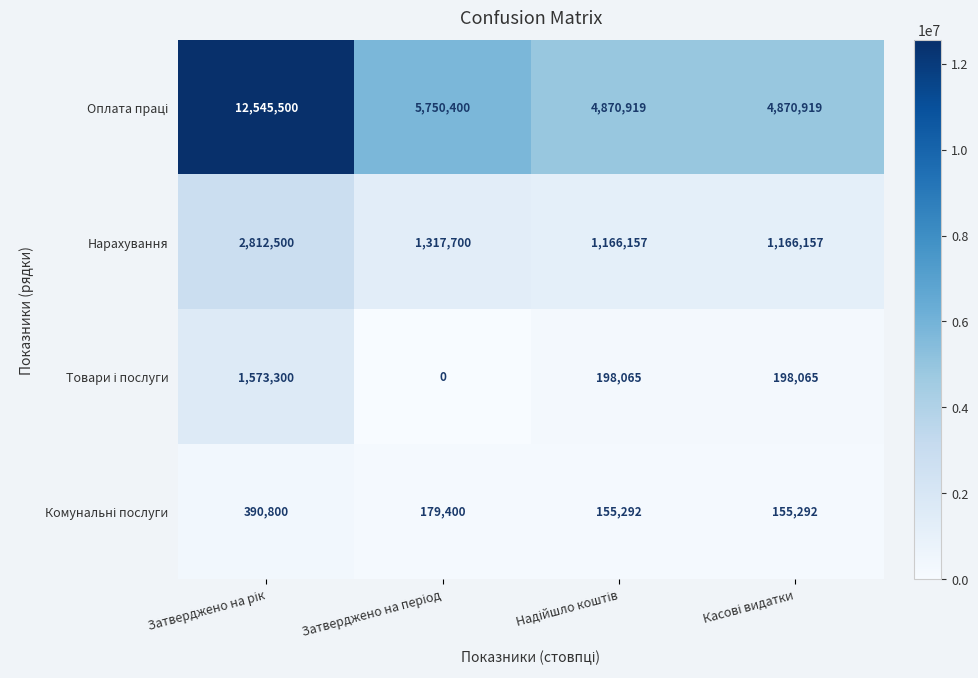

What is the greatest value displayed?

12545500